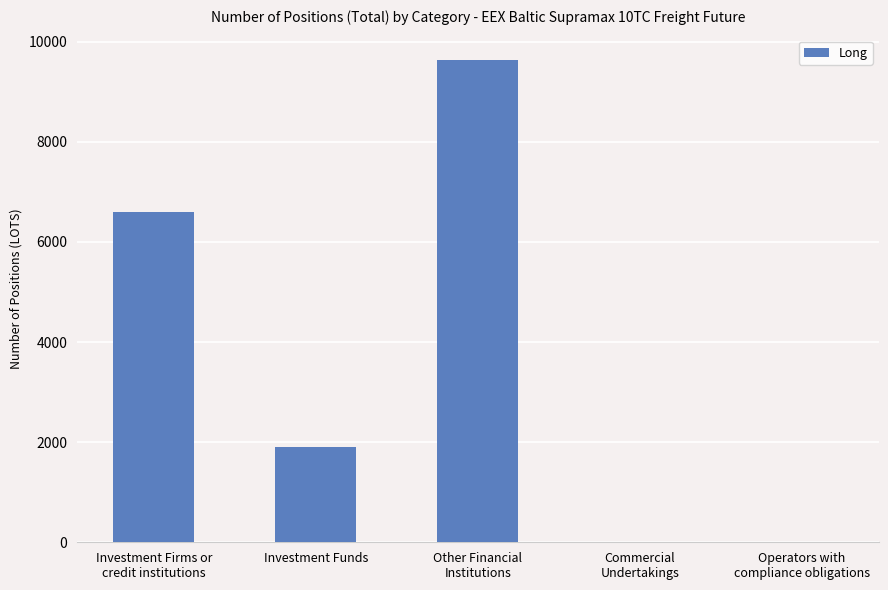

What is the sum of the values at Investment Funds and Operators with
compliance obligations?

1905.0